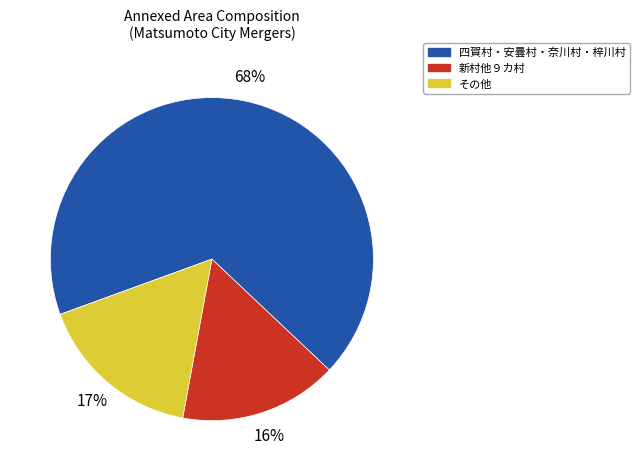

To the nearest percent, what is the average slice percentage?

33%